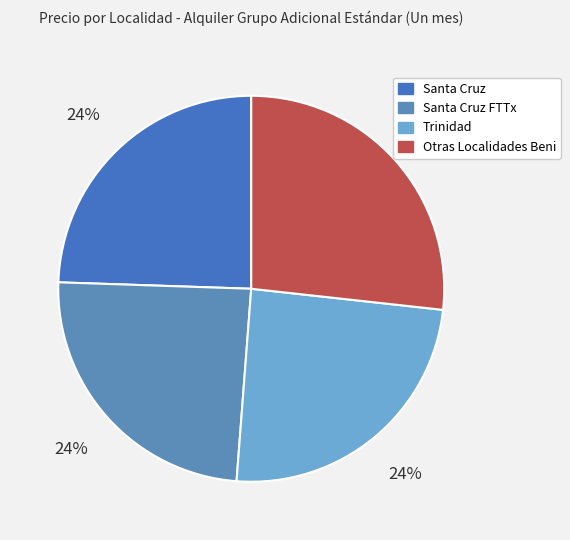

Count the number of slices in the pie.

4